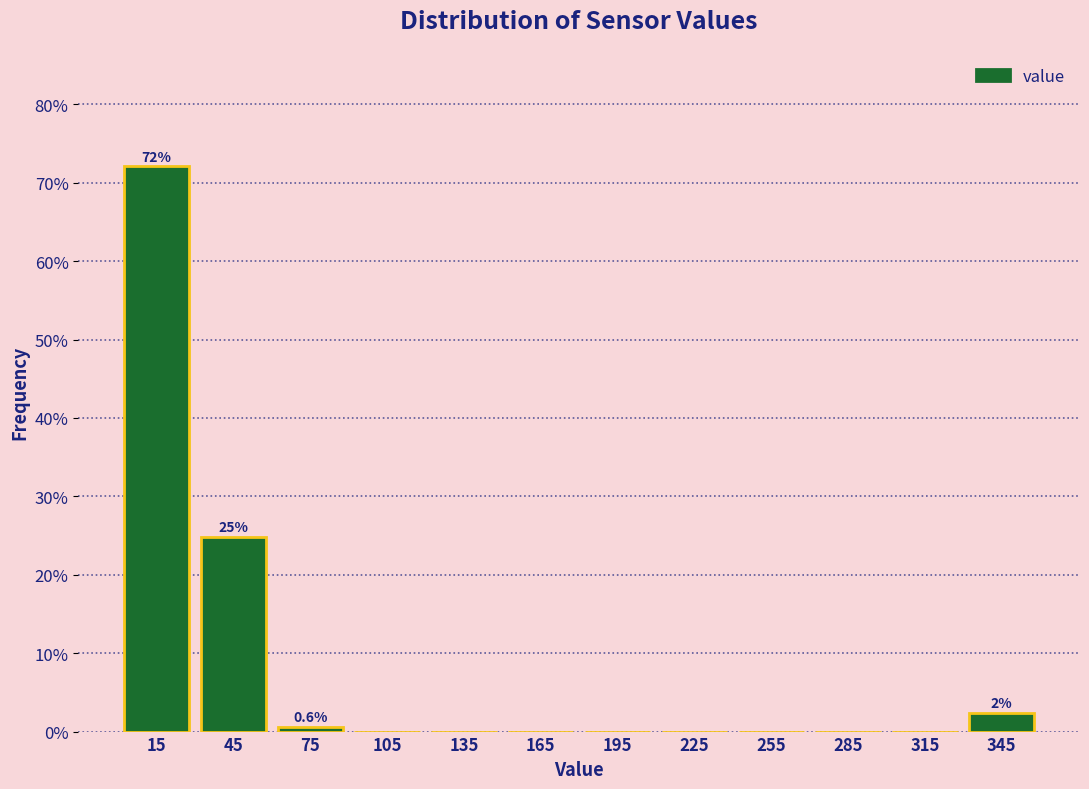

Over which range of the x-axis is the bar tallest?

0 to 30